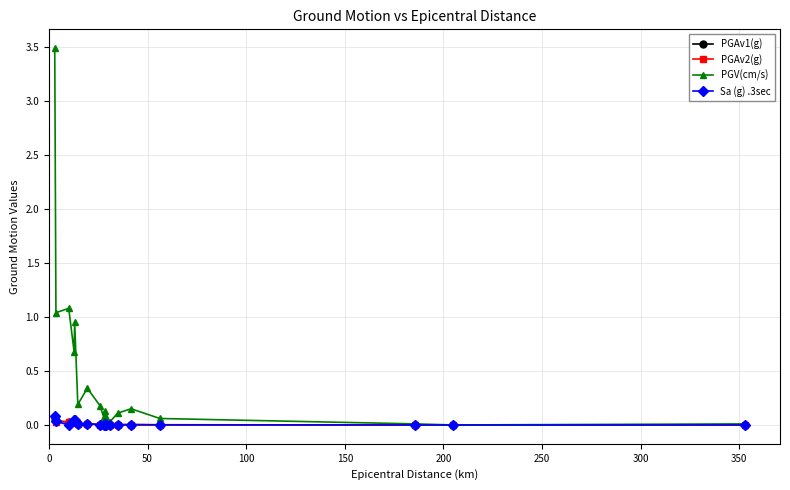

Which series has the widest spread of values?

PGV(cm/s)